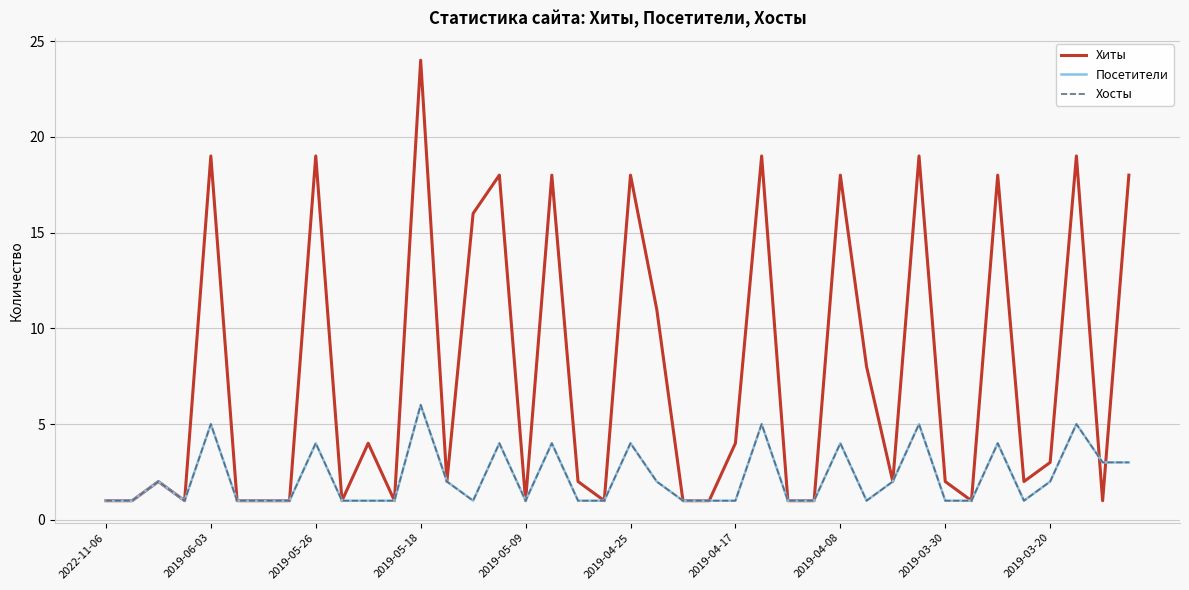

Does the chart display data point markers on the line(s)?

No